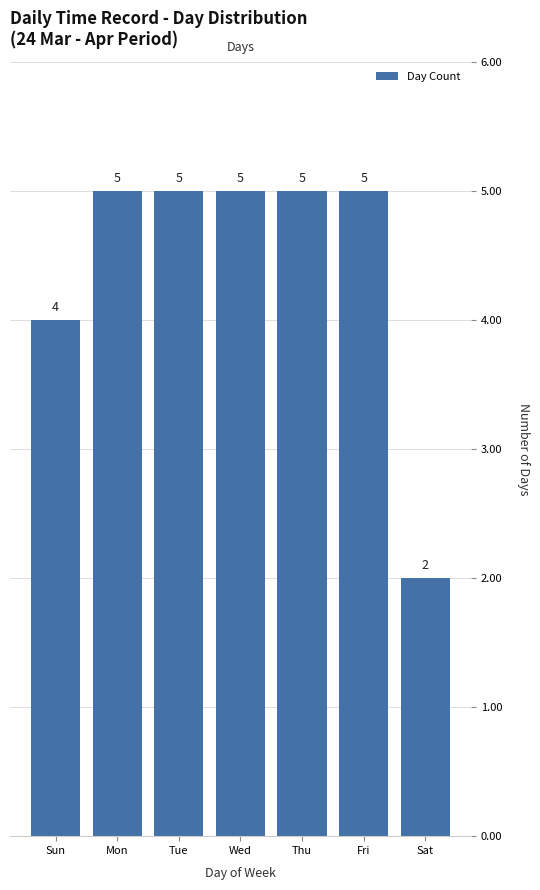

How many values are below 5?

2